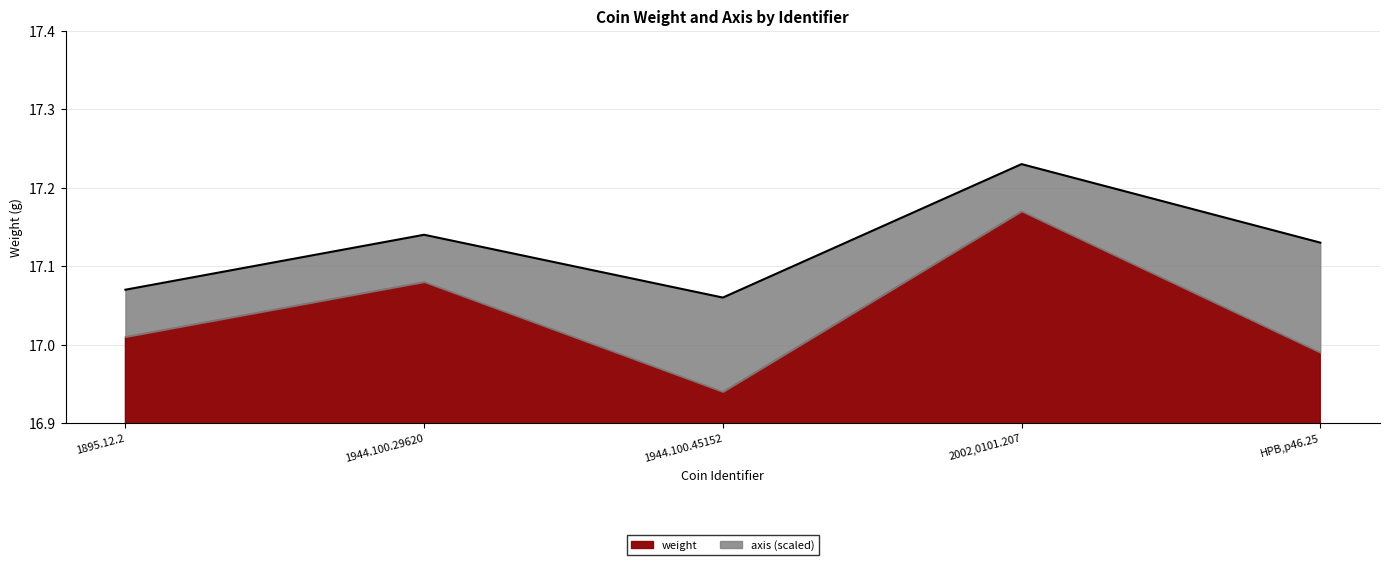

What is the sum of the values at HPB,p46.25 and 1944.100.29620?

34.3